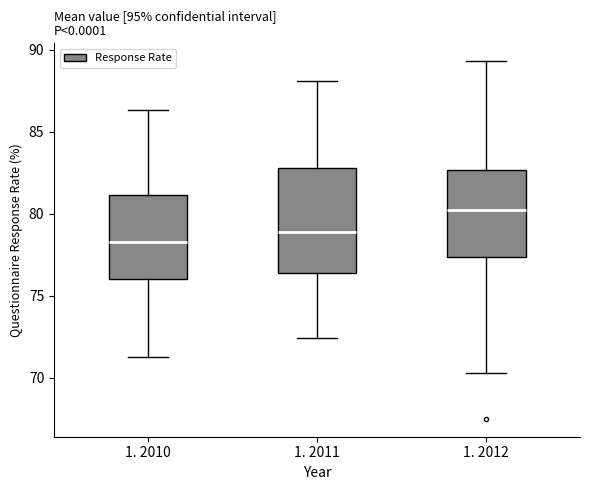

Reading left to right, transcribe this box plot: for each box, give where its median line is, the range the box spans, and where its two whiskers end, as read against the y-axis. The values are not printed on the chart, so give them approximately, as read against the axis.

1. 2010: median 78.5, box 76.0 to 81.0, whiskers 71.5 to 86.5
1. 2011: median 79.0, box 76.5 to 83.0, whiskers 72.5 to 88.0
1. 2012: median 80.0, box 77.5 to 82.5, whiskers 70.5 to 89.5